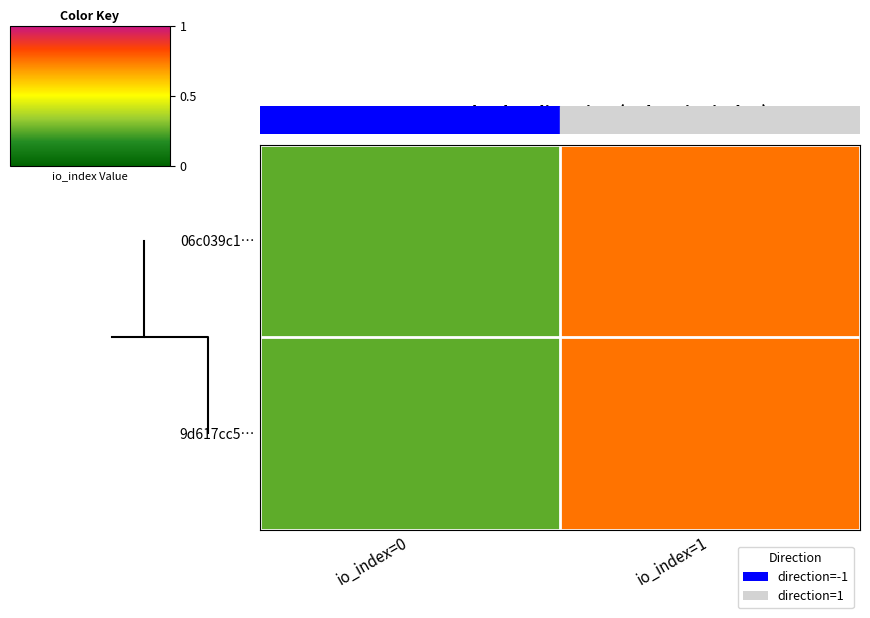

Reading left to right, list all the values displayed in this chart.

06c039c1…: io_index=0=0	io_index=1=1
9d617cc5…: io_index=0=0	io_index=1=1